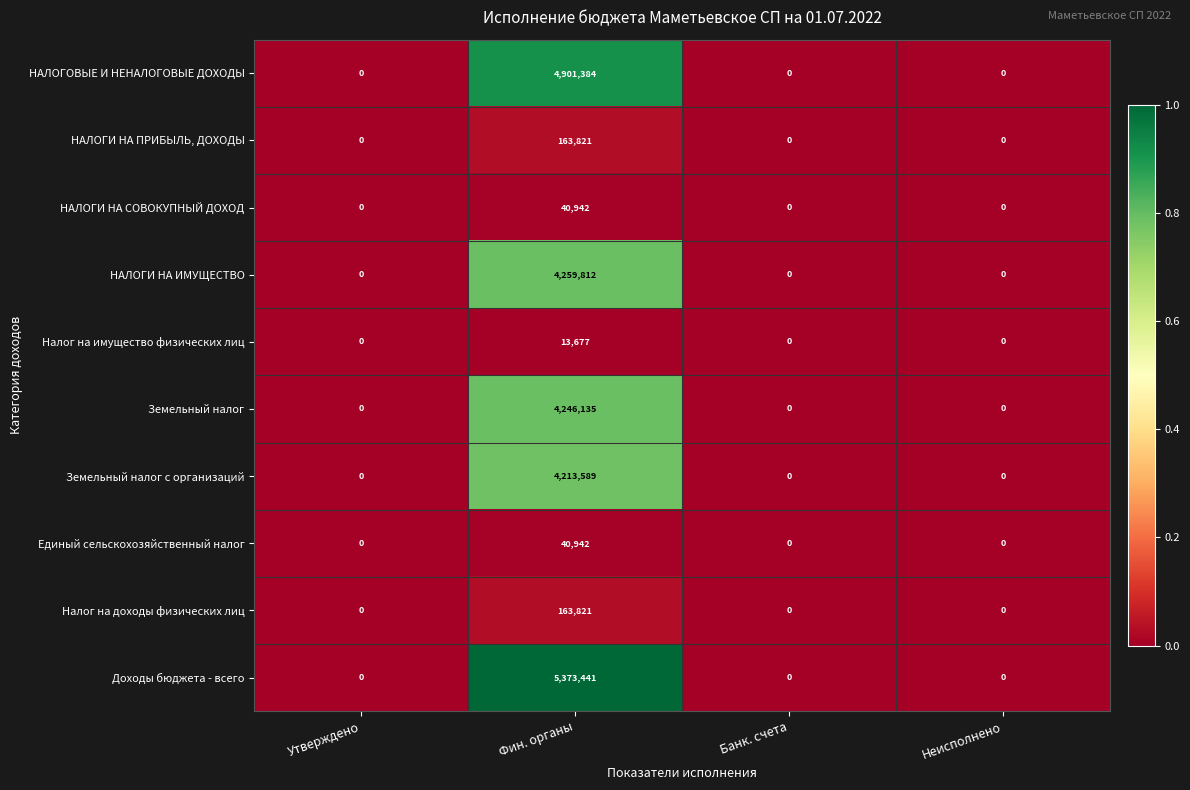

Count the number of categories in the chart.

4